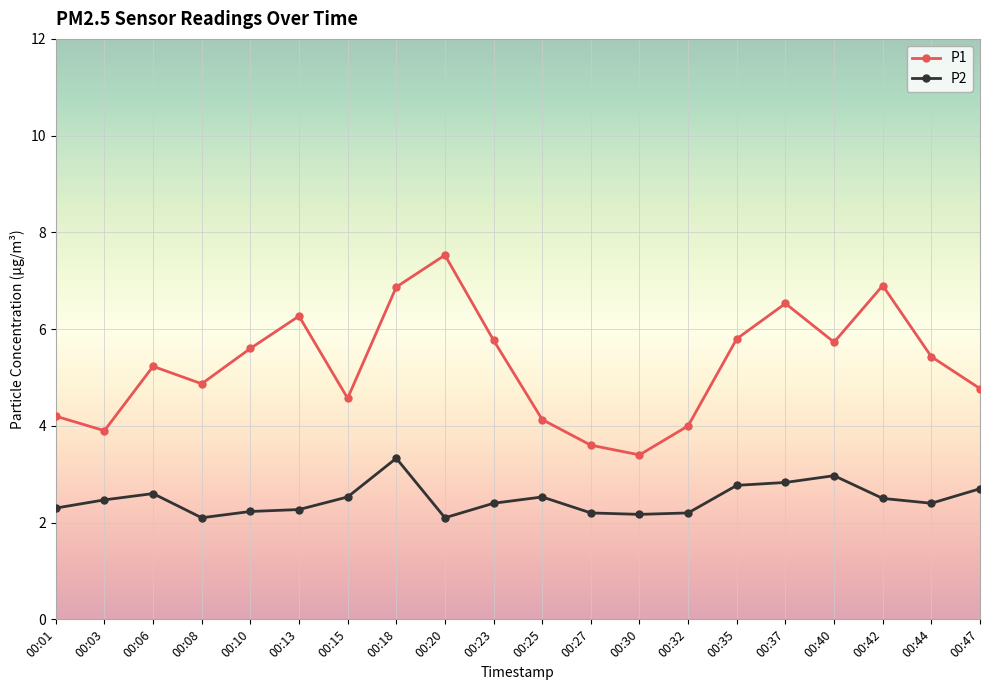

What is the maximum value shown in the chart?

7.5